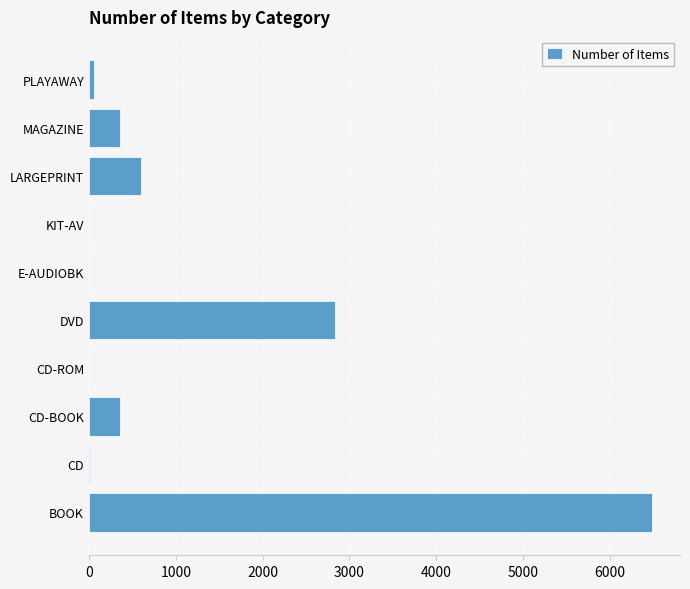

What is the greatest value displayed?

6484